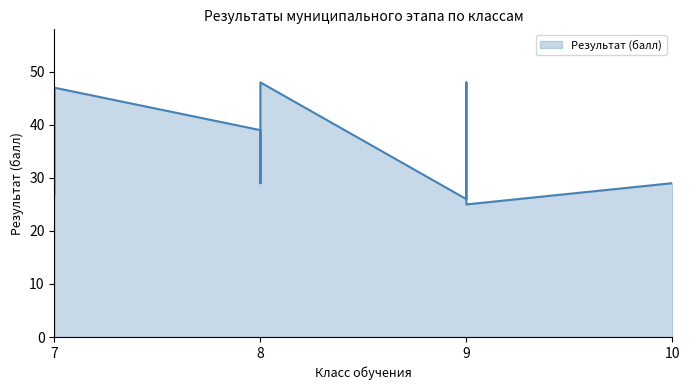

Does the chart display data point markers on the line(s)?

No